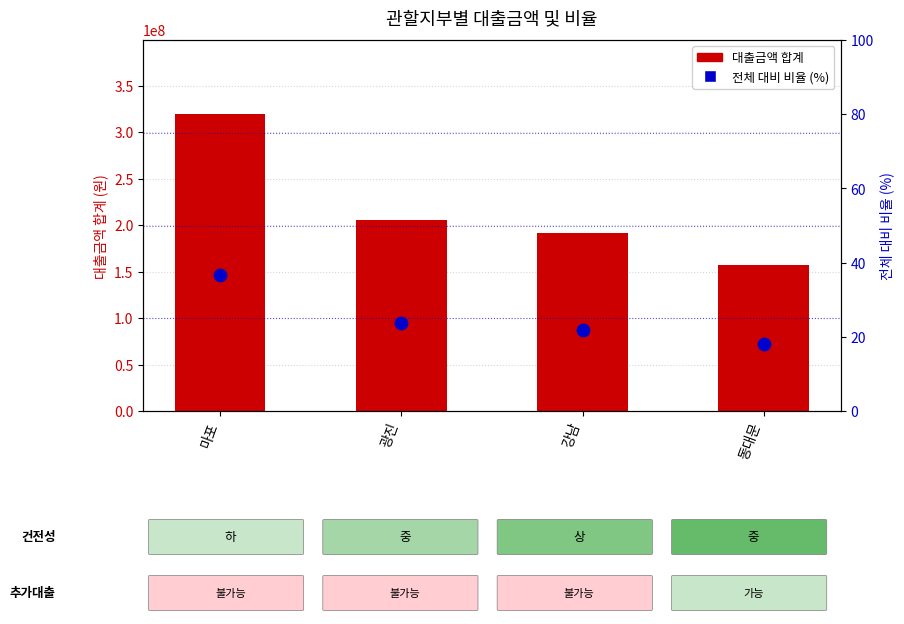

What are all the series names shown in the legend?

대출금액 합계, 전체 대비 비율 (%)